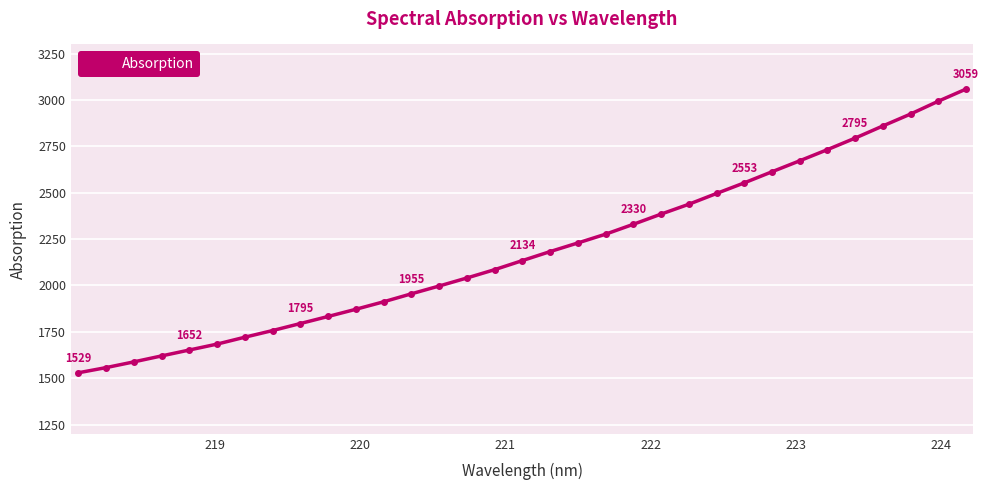

What is the smallest value displayed?

1529.1